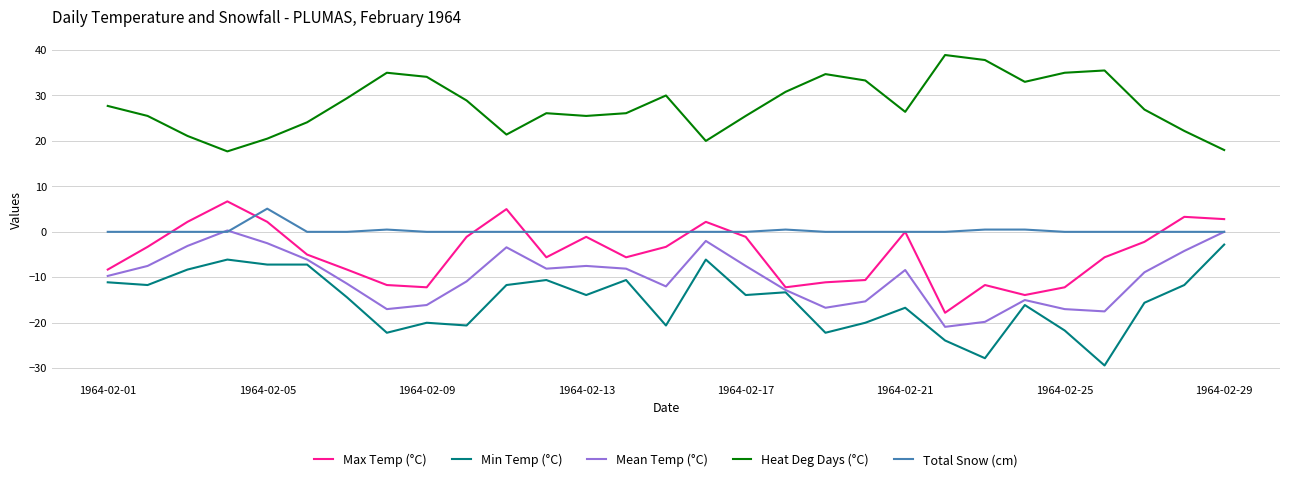

What is the minimum value for Min Temp (°C)?

-29.4